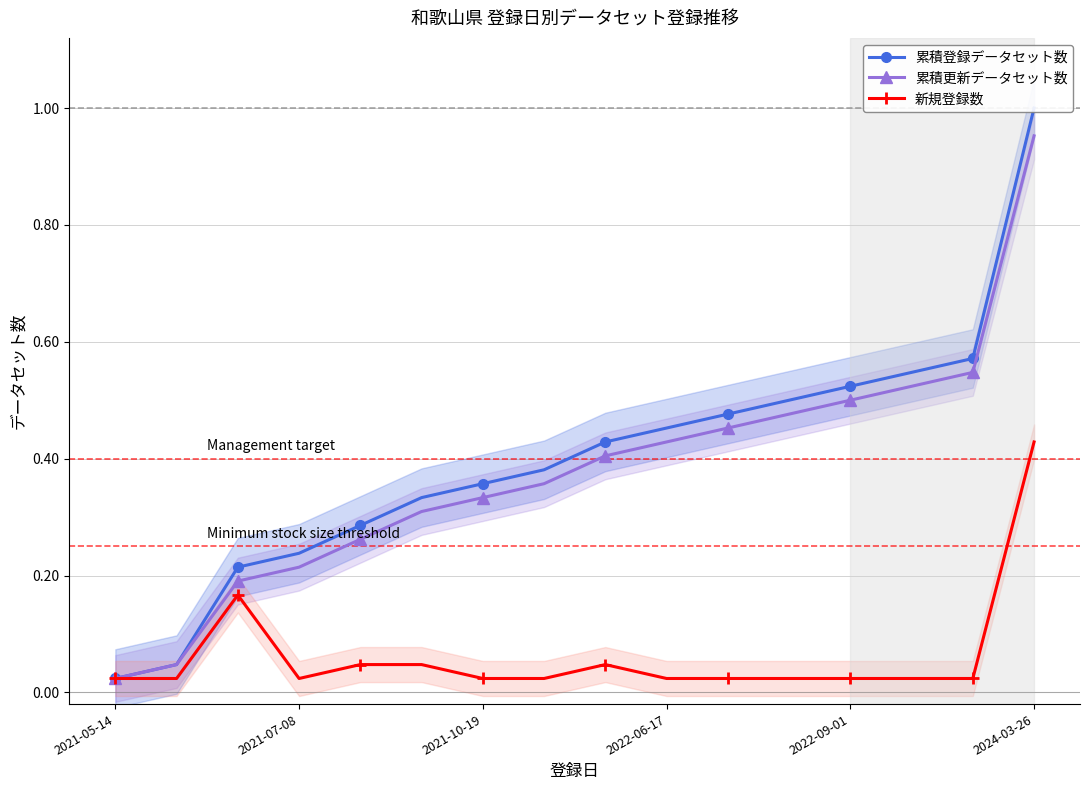

Is it true that 累積更新データセット数 equals 0.3 at 2022-09-01?

False